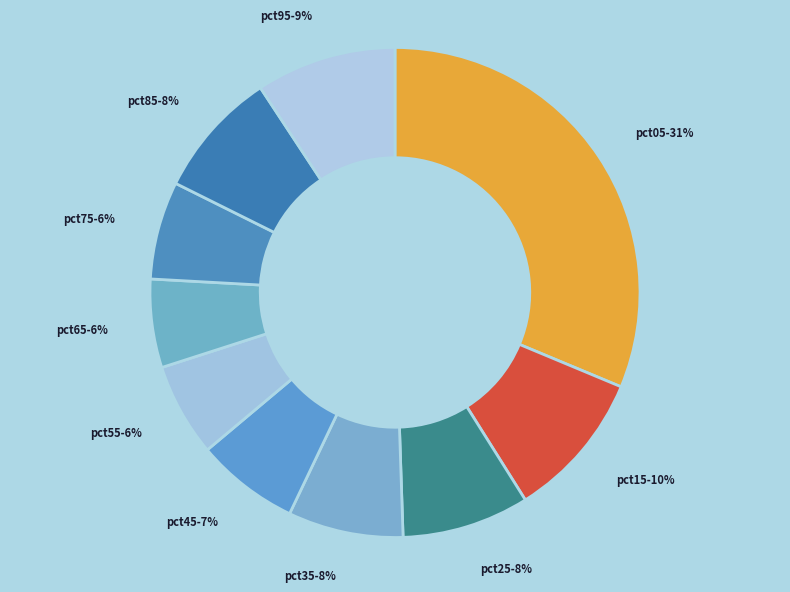

Combined, do pct25 and pct75 account for over 50%?

No